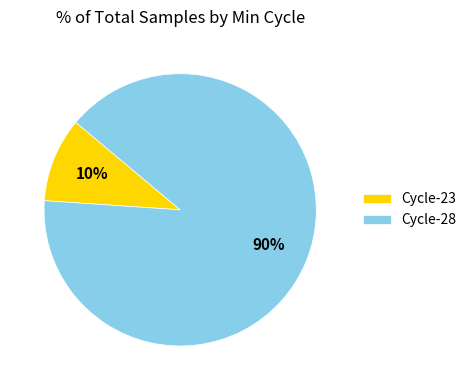

Does Cycle-23 represent more than half of the total?

No